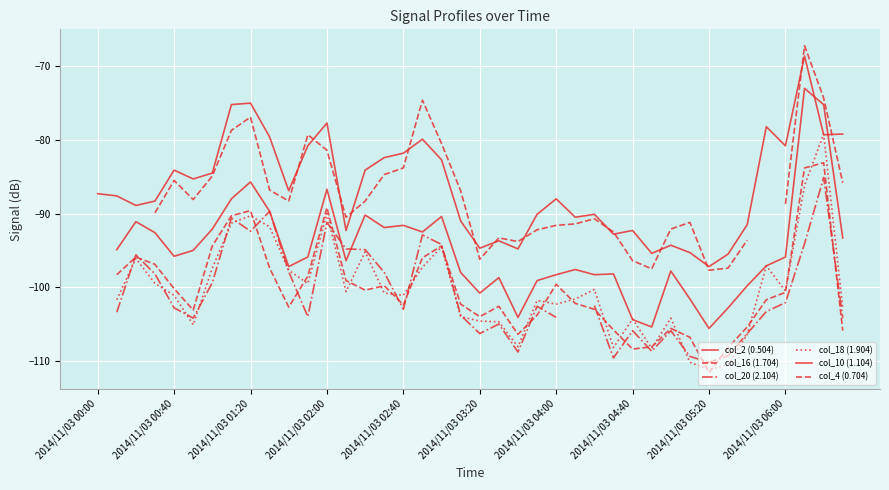

What value does the col_18 (1.904) series have at 30?

-104.2